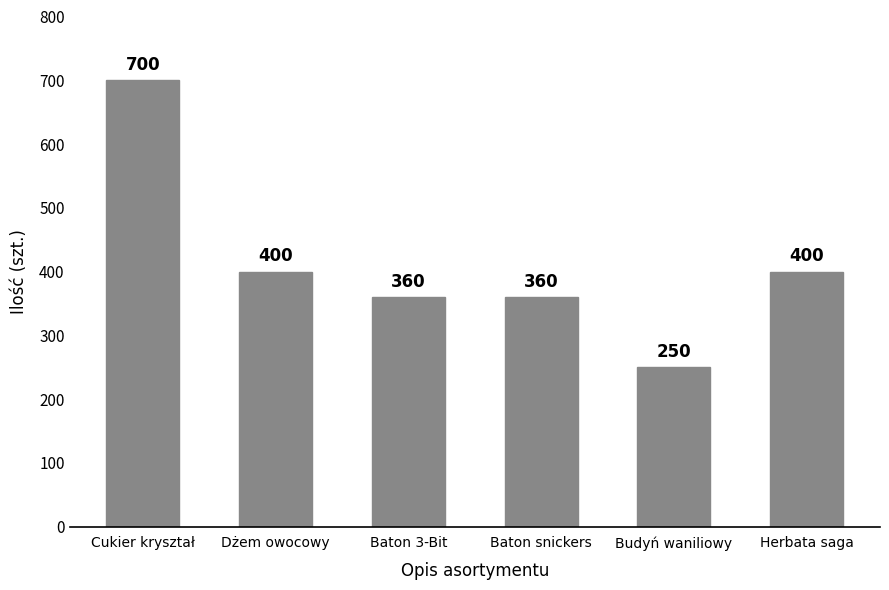

Reading left to right, transcribe all the data shown in this chart.

700	400	360	360	250	400